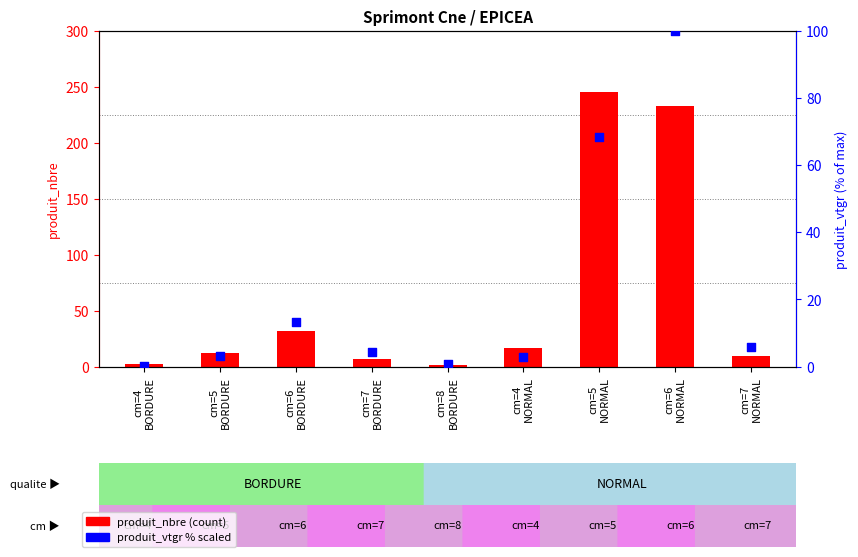

Which series reaches the minimum Y coordinate?

produit_vtgr (% scaled)